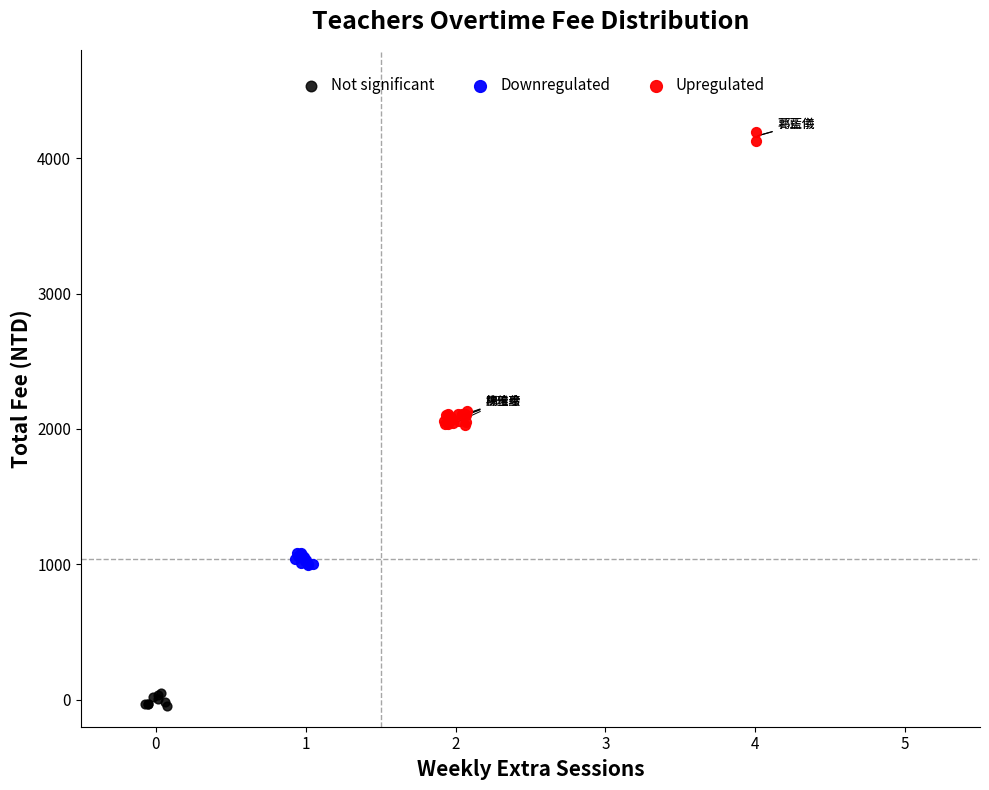

Which series reaches the minimum Y coordinate?

Not significant